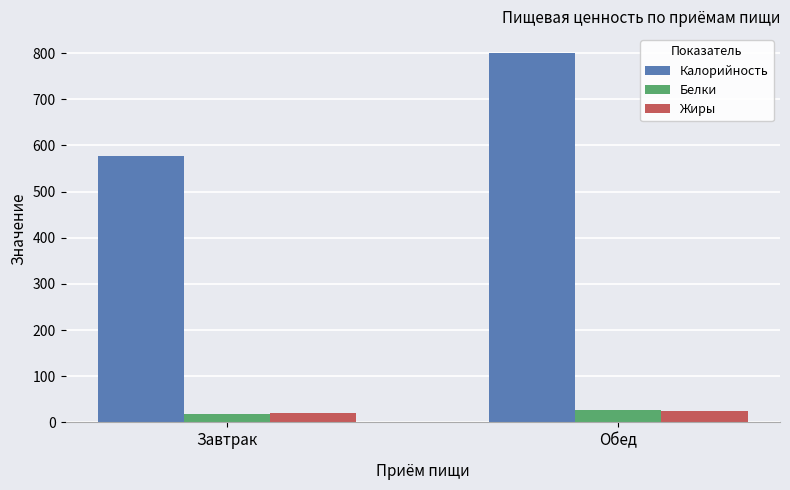

At which label does Калорийность reach its peak?

Обед